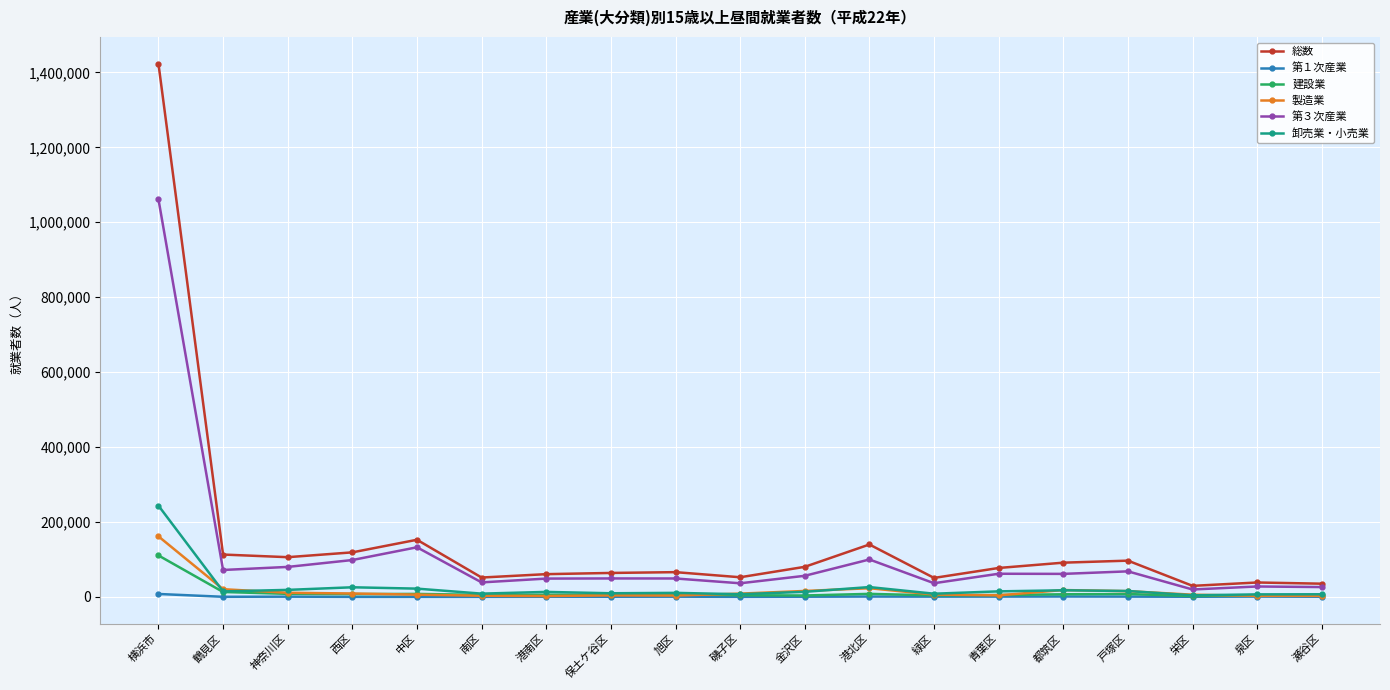

Does the chart have visible grid lines?

Yes